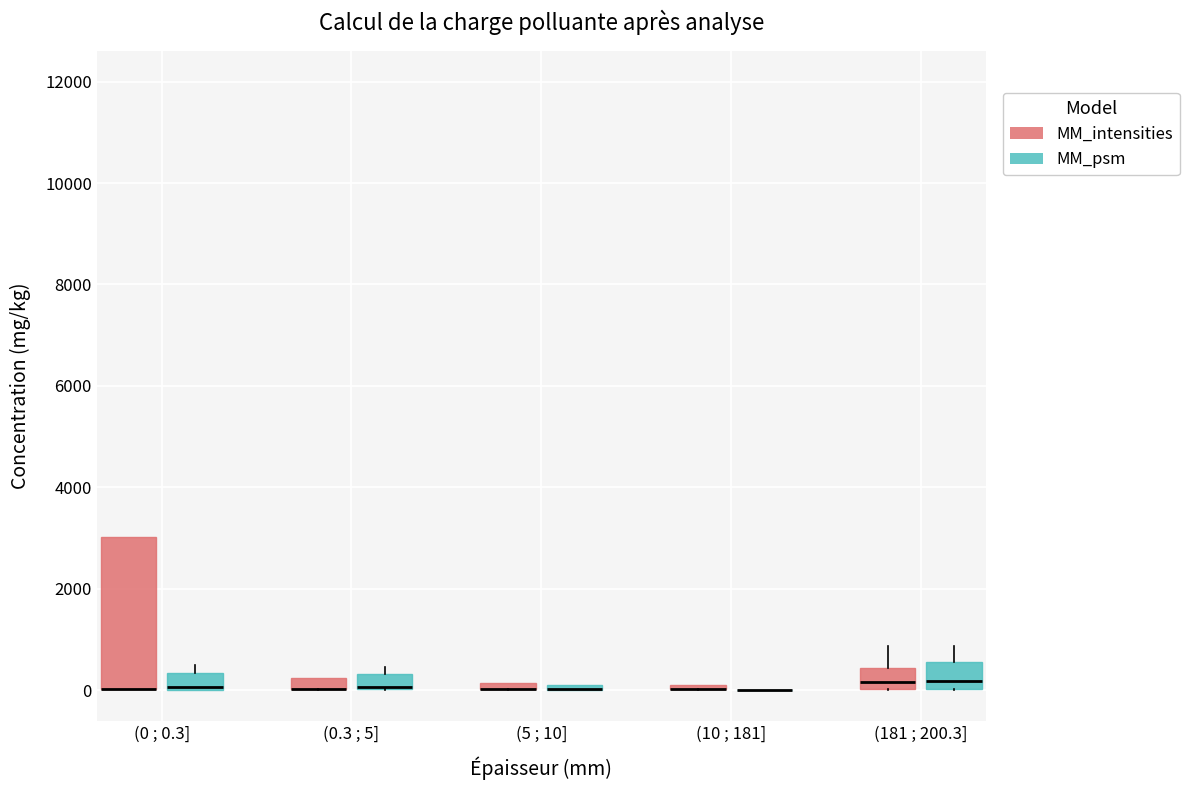

Comparing the boxes themselves (not the whiskers), which one is the tallest?

(0 ; 0.3] (MM_intensities)